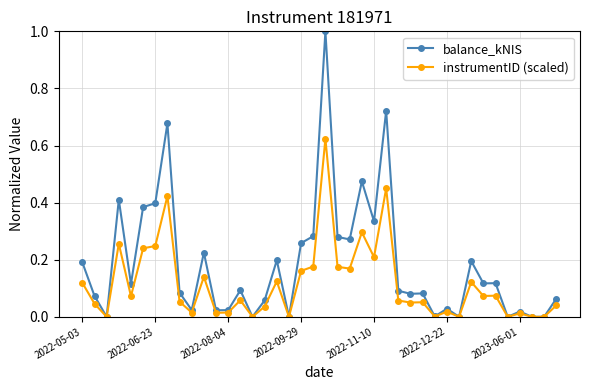

True or false: balance_kNIS has more than 2 points higher than both neighbors.

True